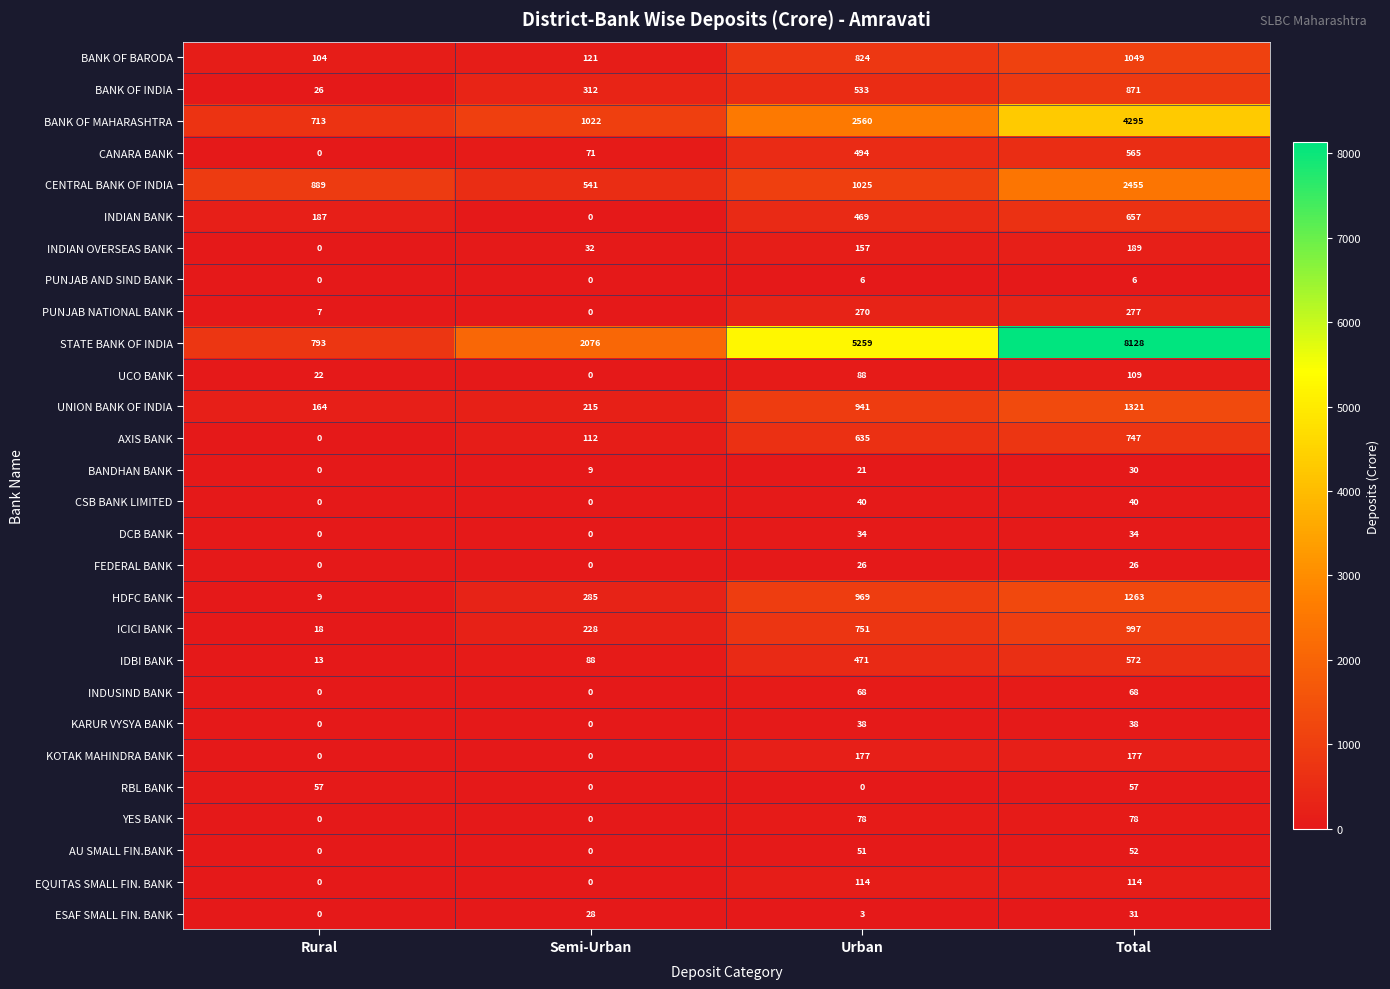

How many data points in ICICI BANK are less than 751?

2